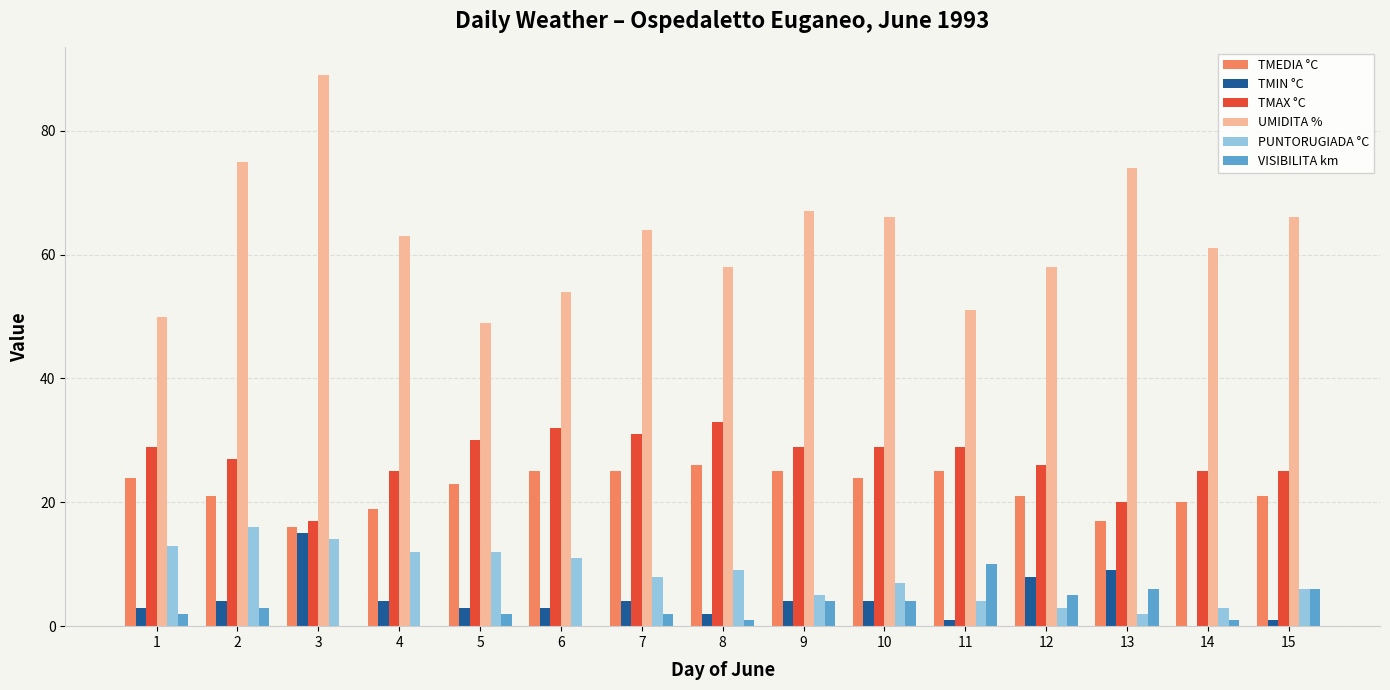

Where is TMIN °C nearest to the value 7?

12